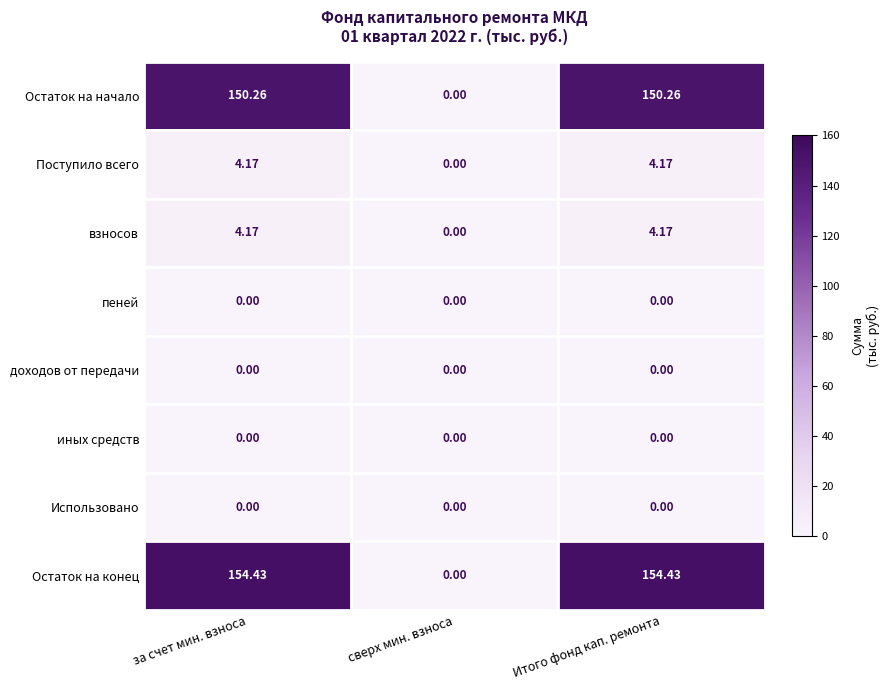

At which label is Поступило всего closest to 2?

сверх мин. взноса